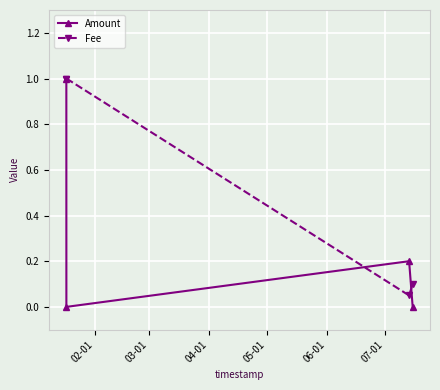

Which series has the widest spread of values?

Amount